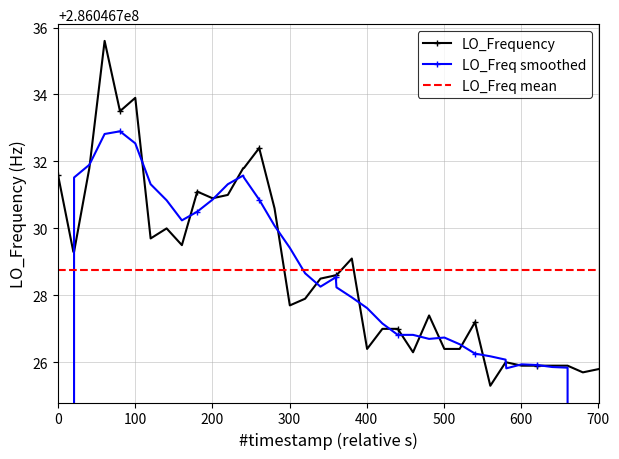

How many lines are shown in the chart?

3